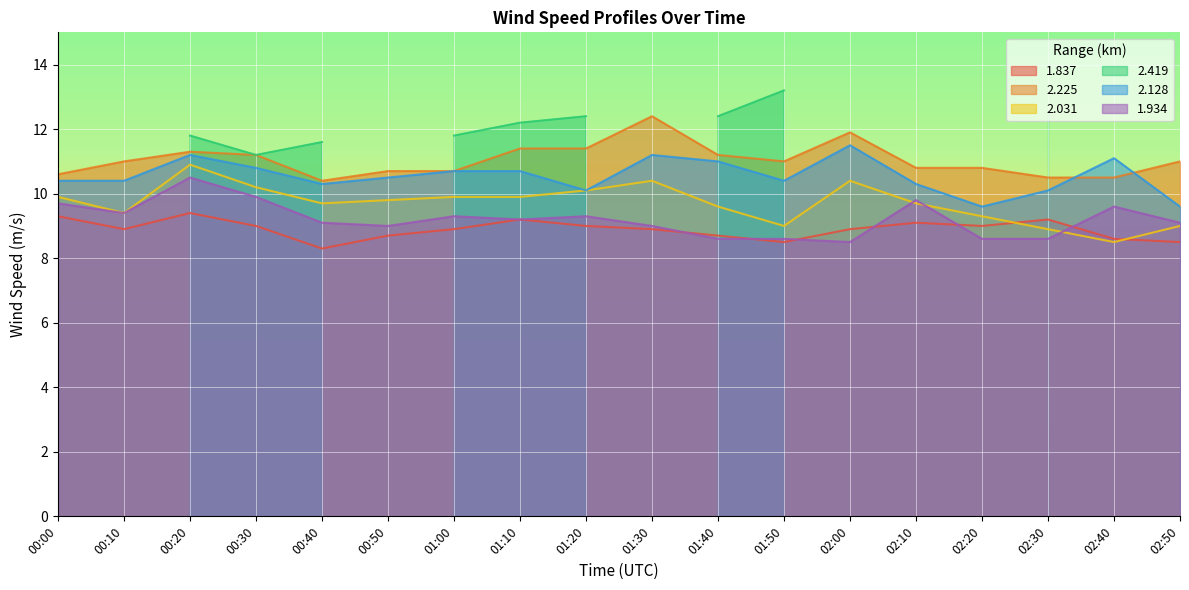

True or false: 2.128 and 1.934 intersect in this chart.

False